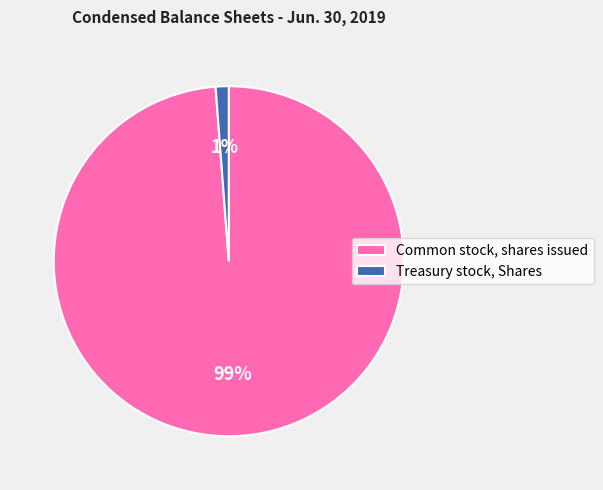

Between Common stock, shares issued and Treasury stock, Shares, which is larger?

Common stock, shares issued